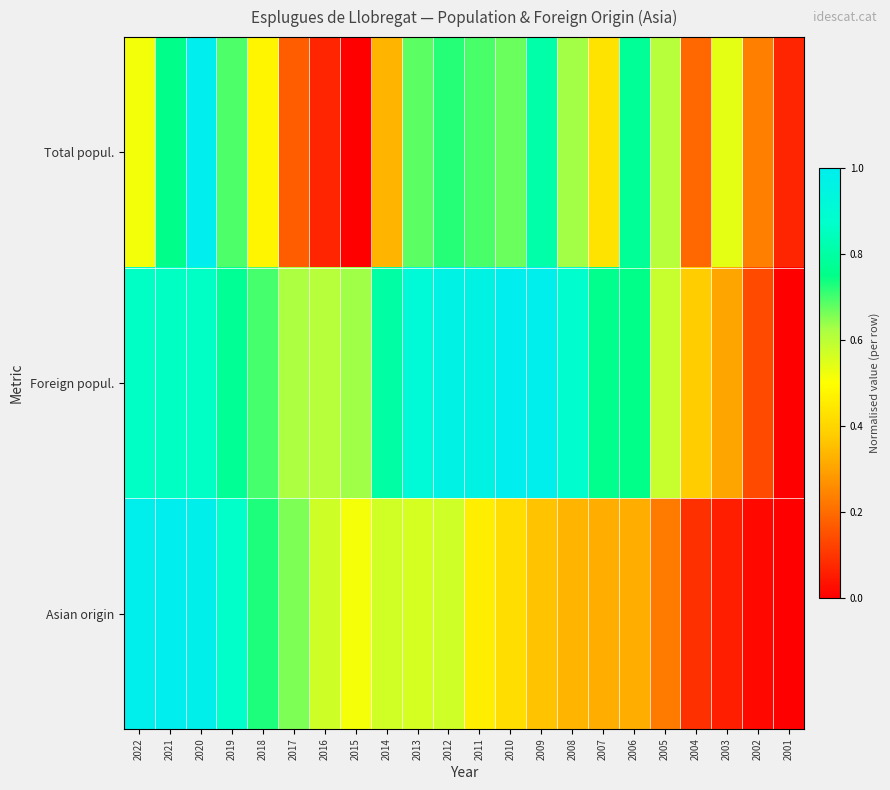

What is the spread (max minus min) of values at 2012?

0.4